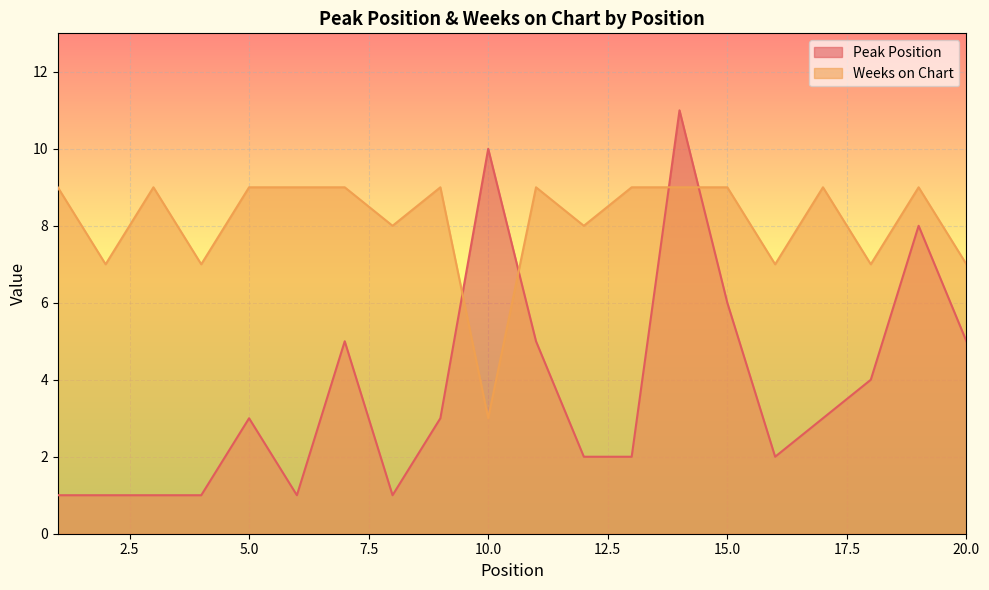

The value of Weeks on Chart at 20.0 is 12. True or false?

False